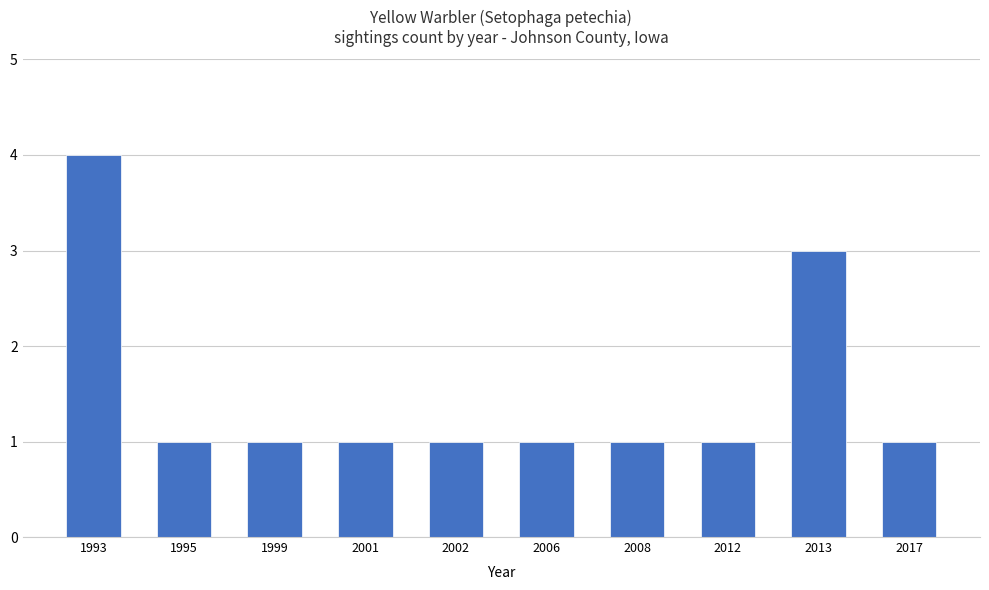

Count the values in the range 1 to 2.

8